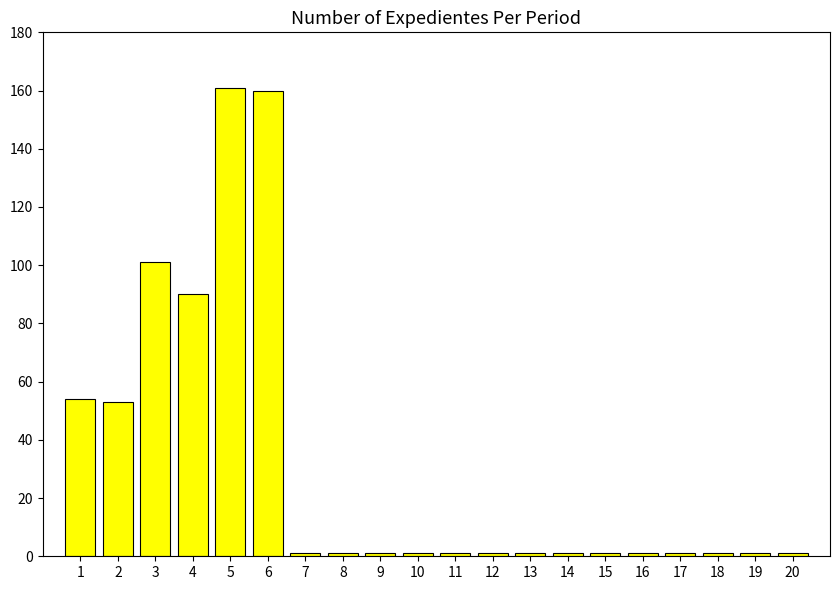

Reading right to left, list all the values displayed in this chart.

20=1	19=1	18=1	17=1	16=1	15=1	14=1	13=1	12=1	11=1	10=1	9=1	8=1	7=1	6=160	5=161	4=90	3=101	2=53	1=54